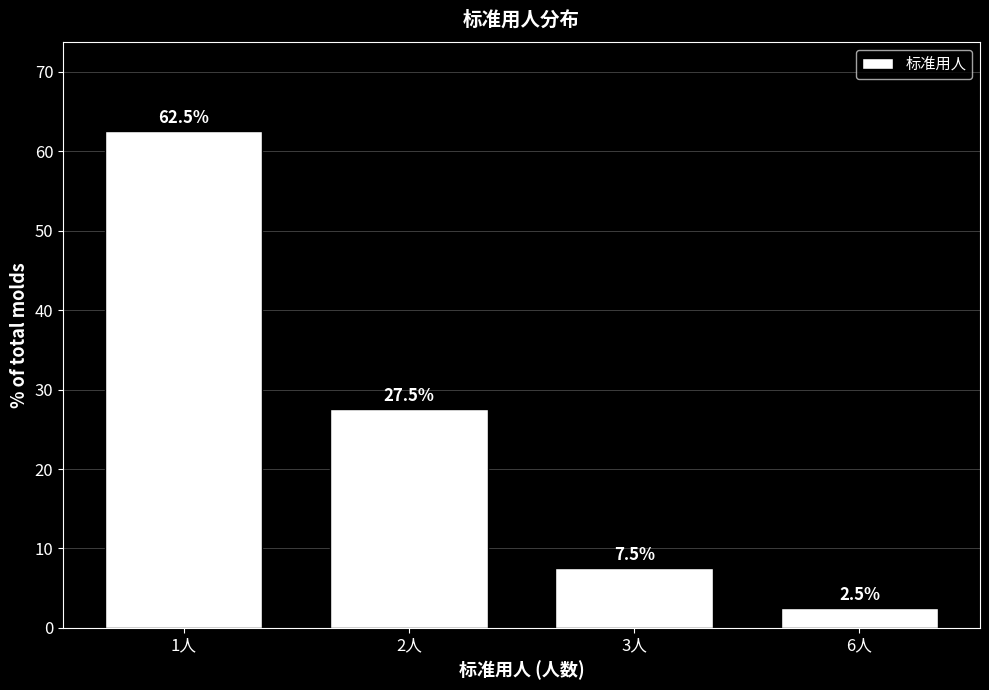

At which label does the data first exceed 27?

1人